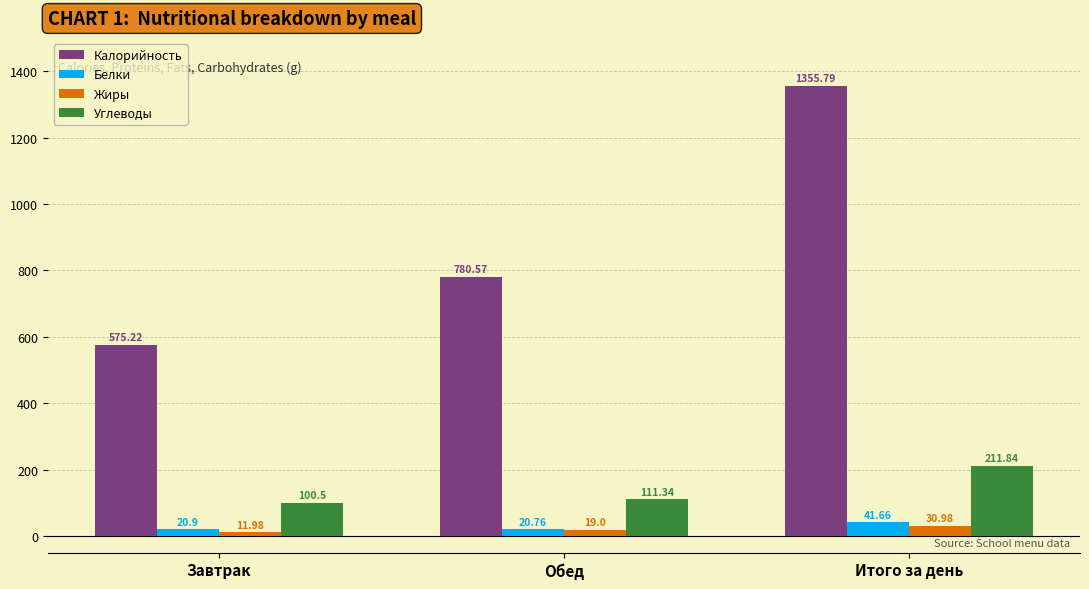

Reading left to right, list all the values displayed in this chart.

Калорийность: 575.2	780.6	1355.8
Белки: 20.9	20.8	41.7
Жиры: 12.0	19.0	31.0
Углеводы: 100.5	111.3	211.8